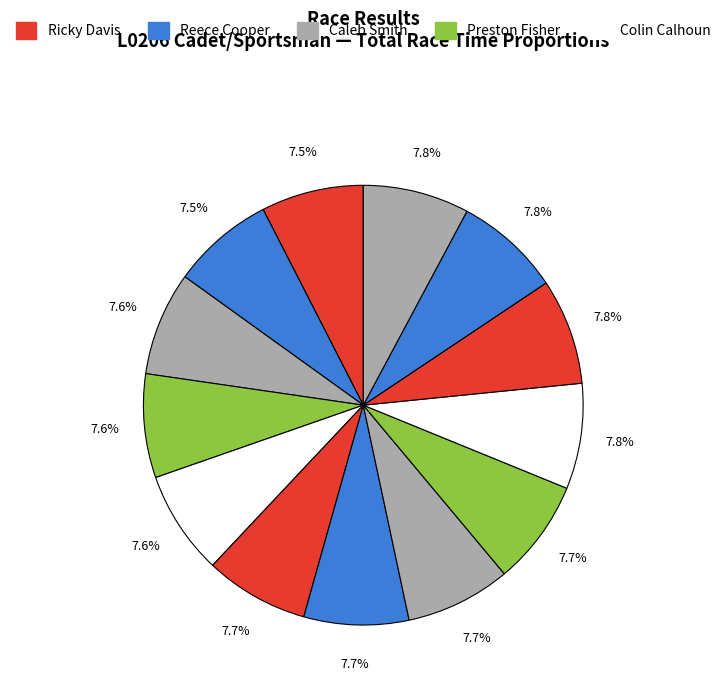

Count the number of slices in the pie.

13